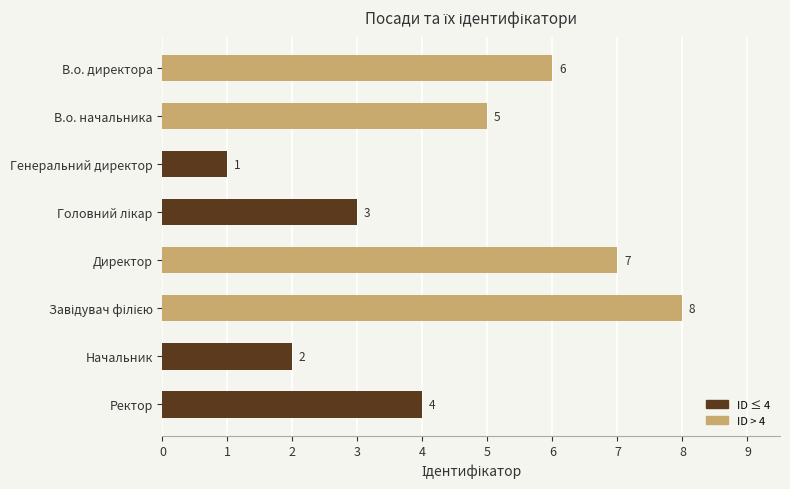

What is the label of the 7th bar from the top?

Начальник